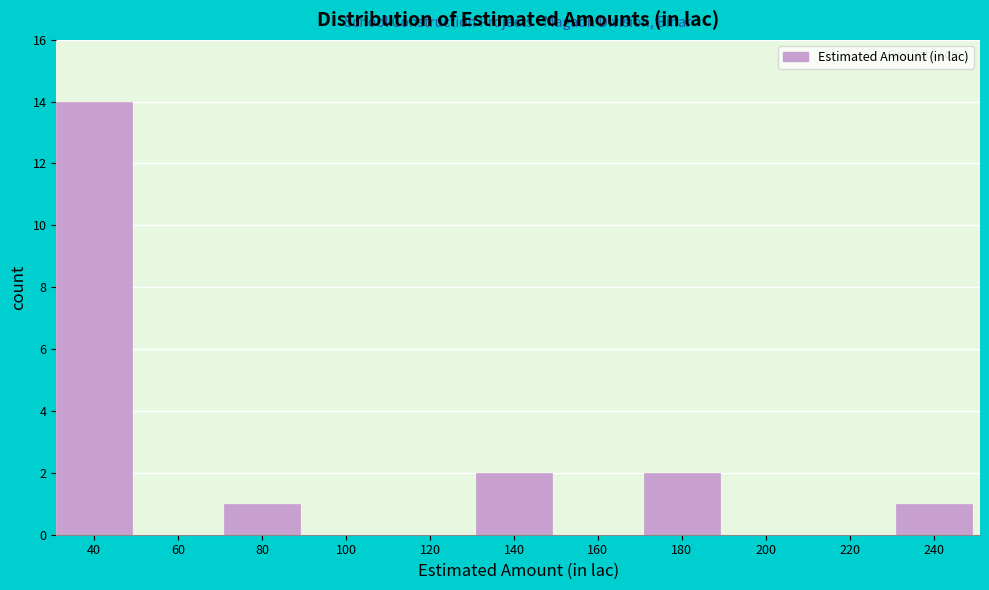

Reading left to right, list all the values displayed in this chart.

40=14	60=0	80=1	100=0	120=0	140=2	160=0	180=2	200=0	220=0	240=1